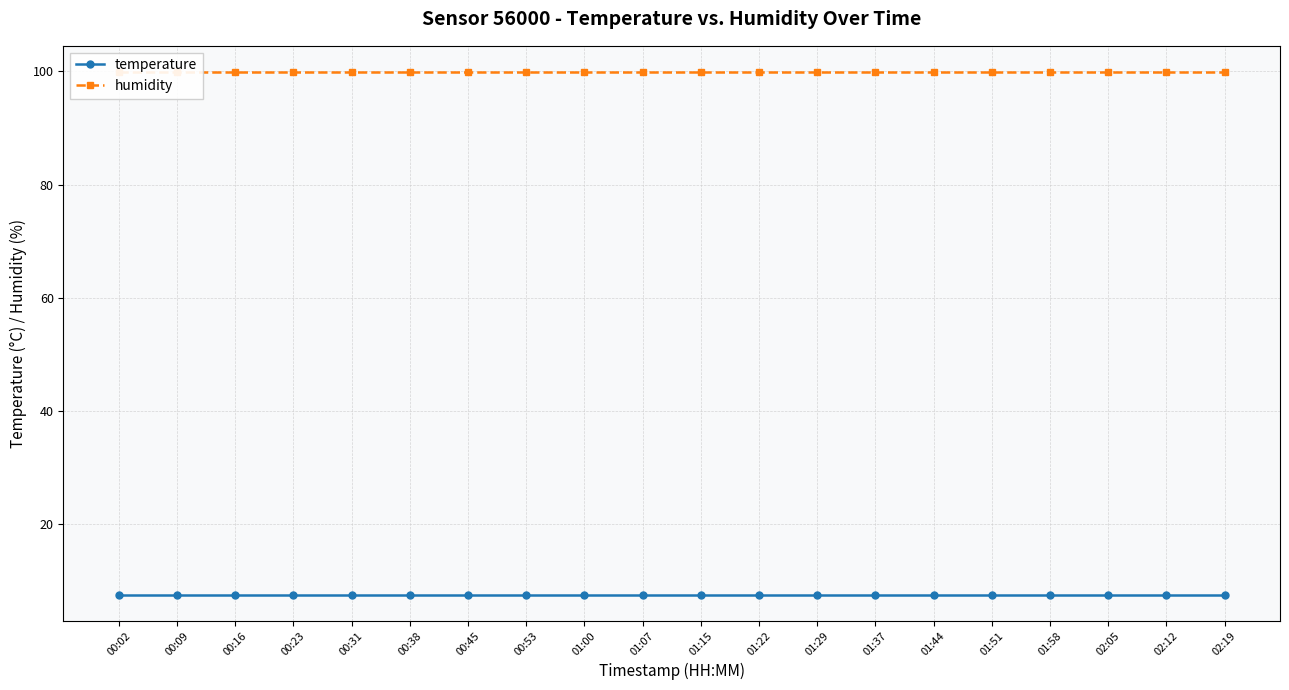

What value does the humidity series have at 00:23?

99.9